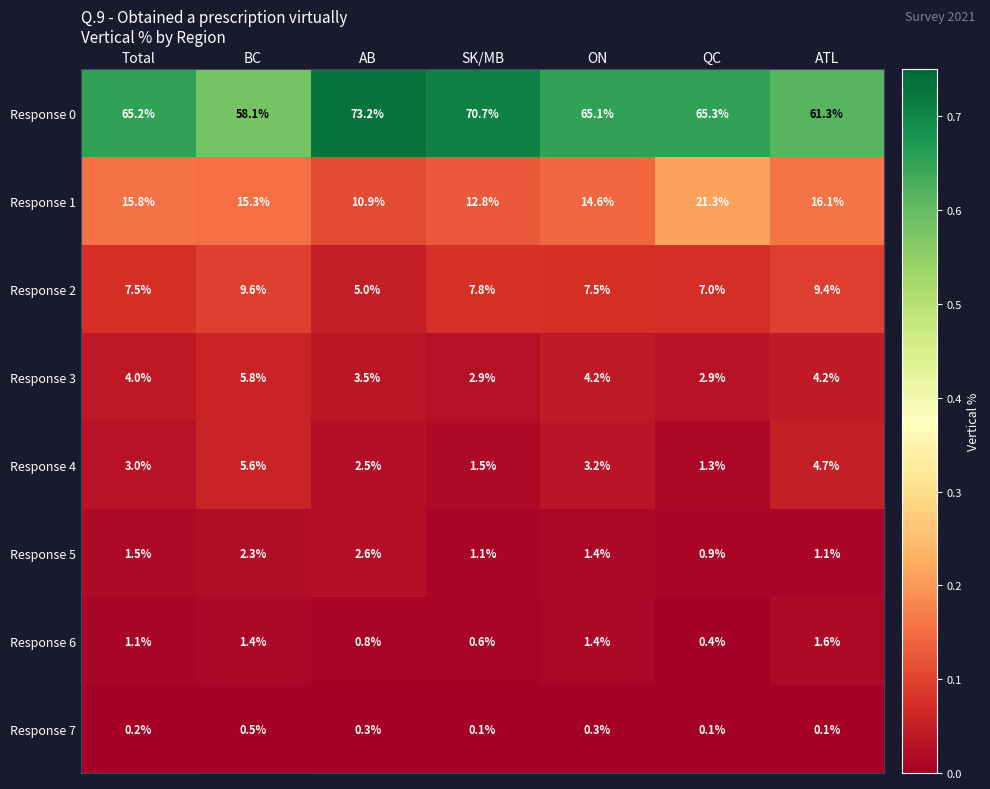

What is the highest value of the Response 0 series?

73.2